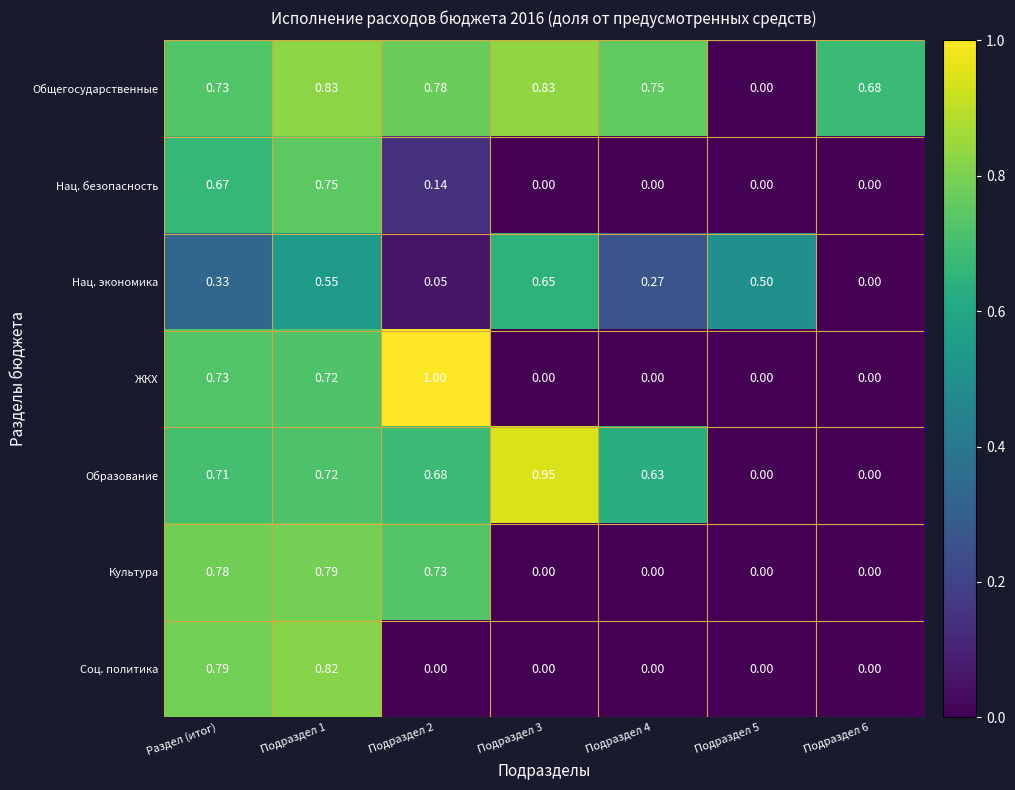

Between Подраздел 2 and Подраздел 6, which series saw the biggest shift?

ЖКХ